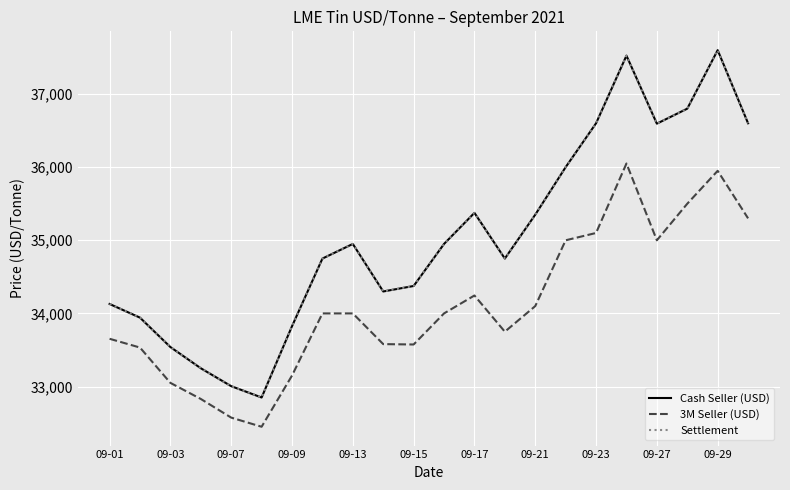

Where is 3M Seller (USD) nearest to the value 34250?

09-17